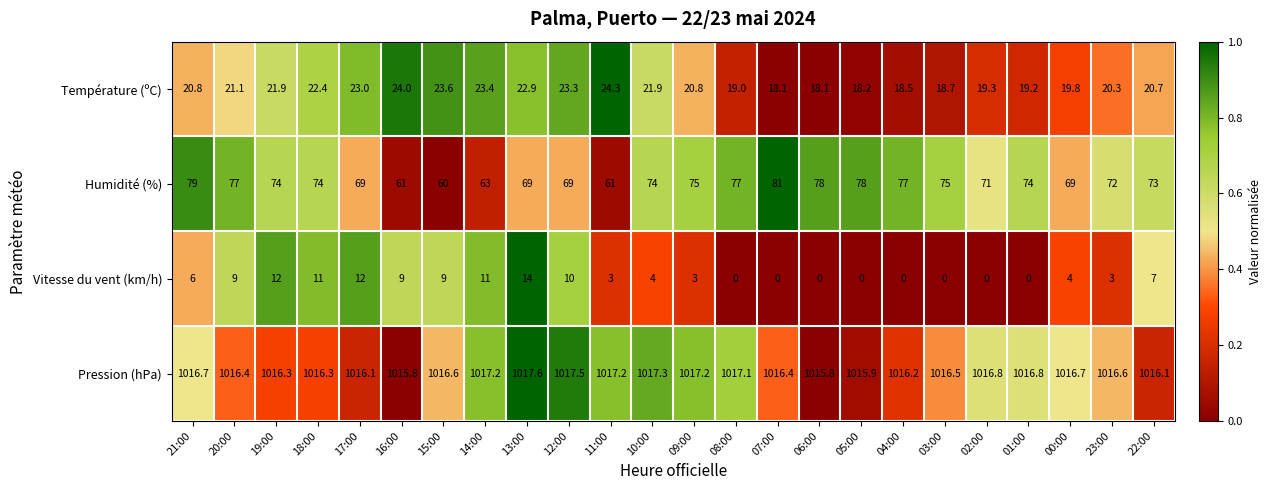

List the series in order of their peak value, lowest first.

Vitesse du vent (km/h), Température (ºC), Humidité (%), Pression (hPa)